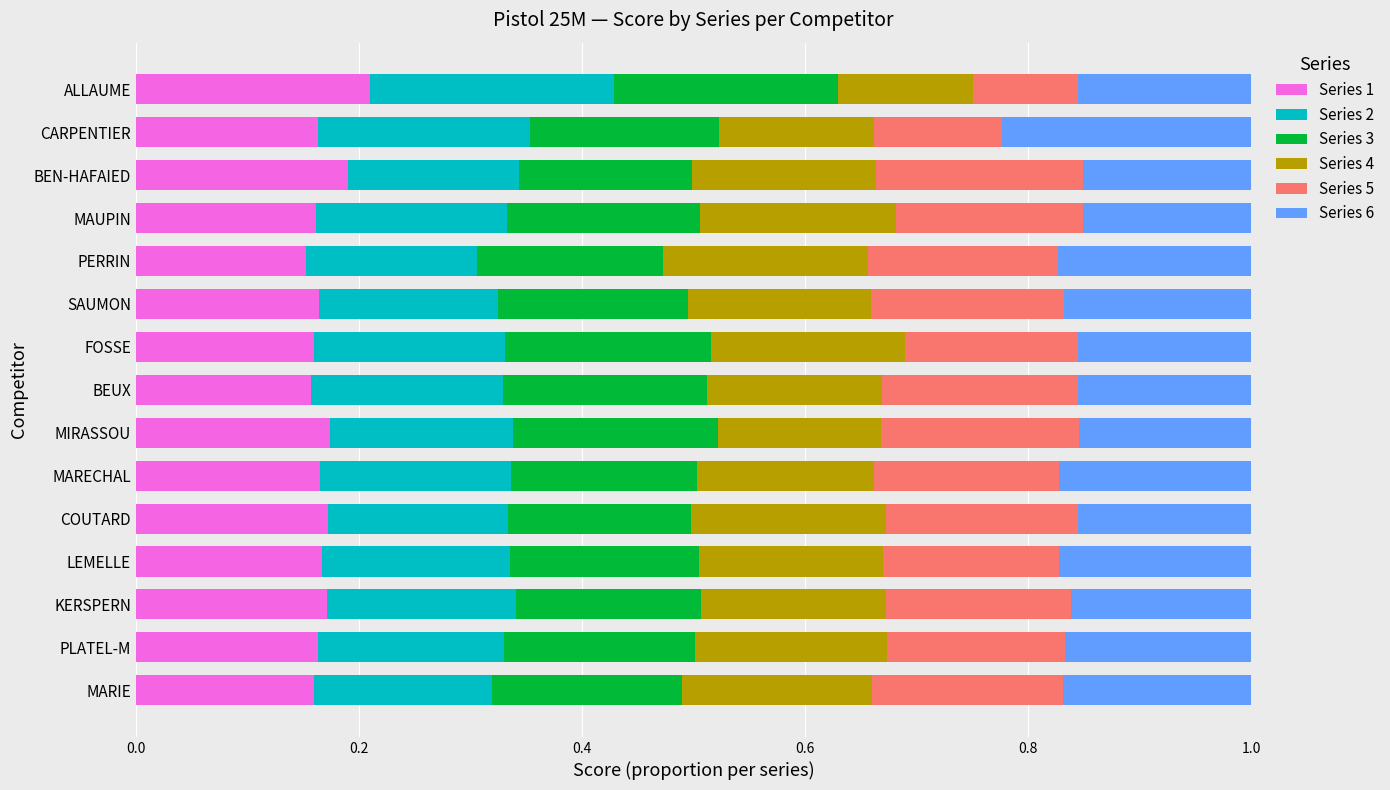

The Series 1 series shows 0.2 at PLATEL-M. True or false?

True